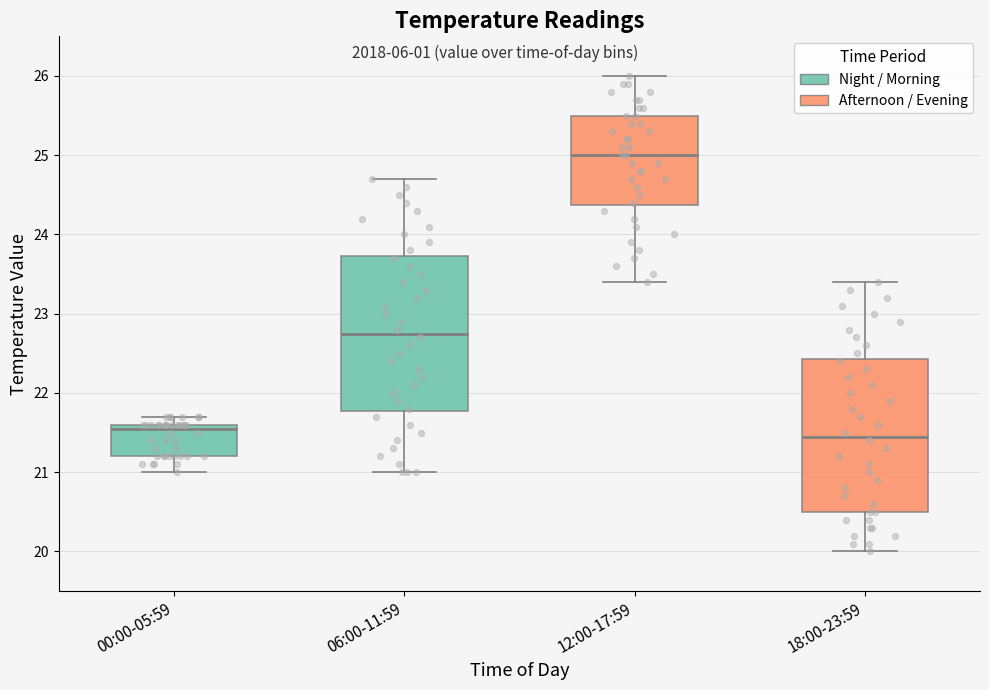

Reading left to right, read every box against the y-axis: the position of its median line, the range the box covers, and the ends of its whiskers. The values are not printed on the chart, so give them approximately, as read against the axis.

00:00-05:59: median 21.6 (just below the box's upper edge), box 21.2 to 21.6, whiskers 21.0 to 21.7
06:00-11:59: median 22.8, box 21.8 to 23.7, whiskers 21.0 to 24.7
12:00-17:59: median 25.0, box 24.4 to 25.5, whiskers 23.4 to 26.0
18:00-23:59: median 21.5, box 20.5 to 22.4, whiskers 20.0 to 23.4